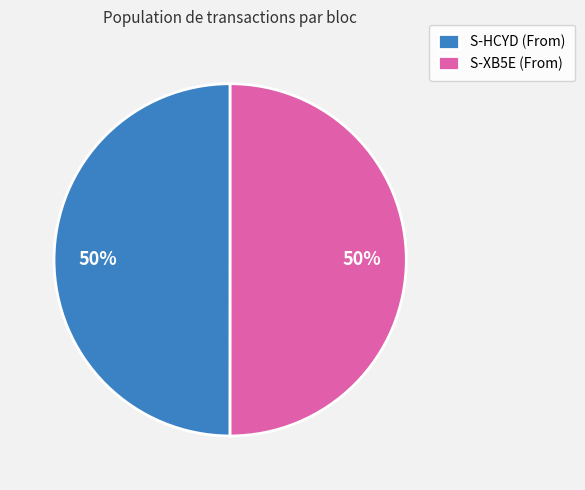

To the nearest percent, what portion does S-XB5E (From) represent?

50%